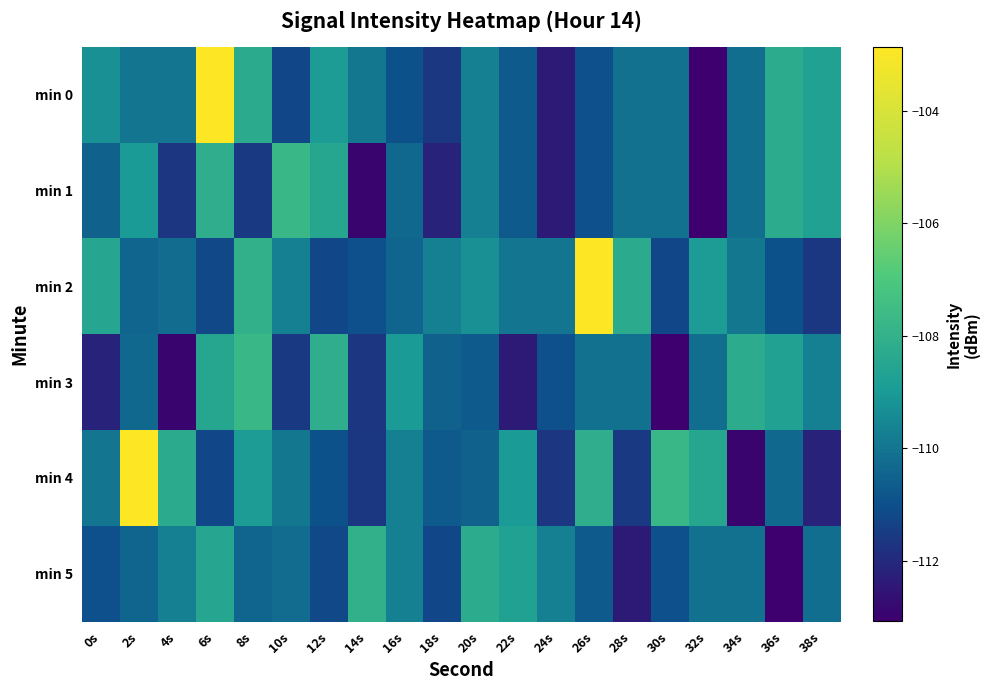

What is the total value across all series at 18s?

-665.9